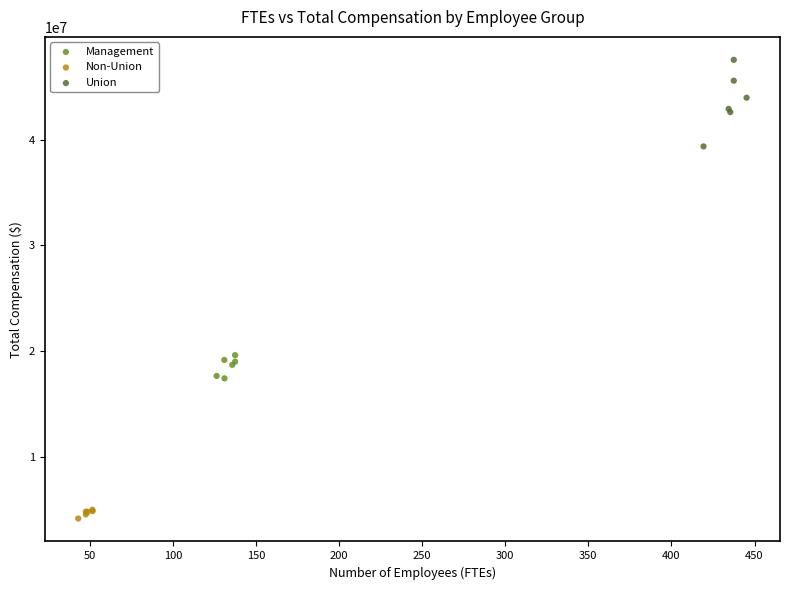

Which series has the widest spread of Y values?

Union